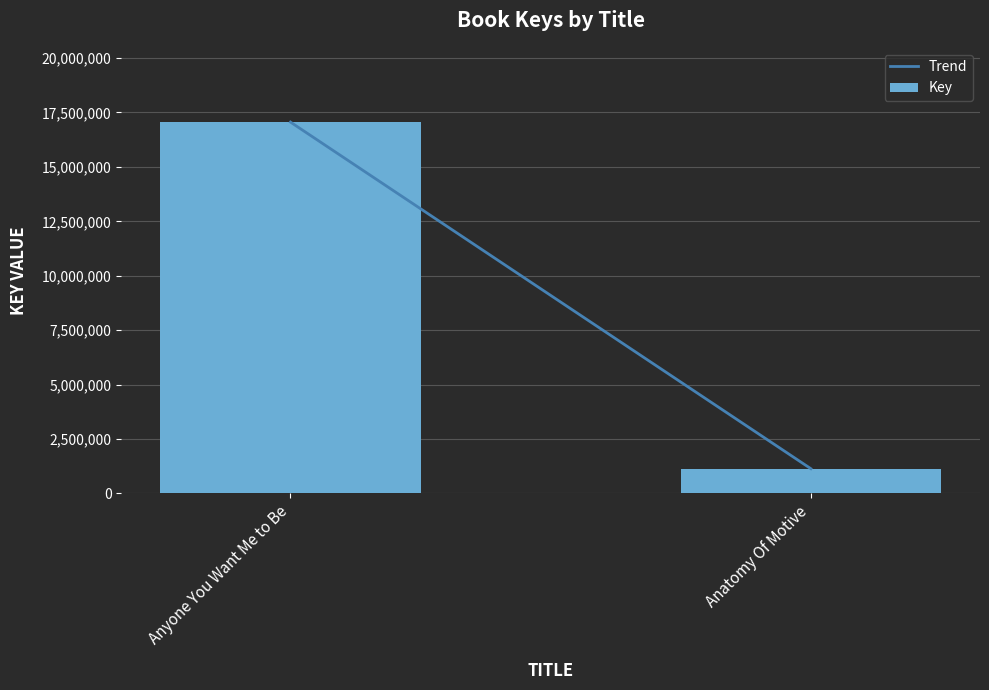

Is it true that the value at Anatomy Of Motive is 1135625?

True